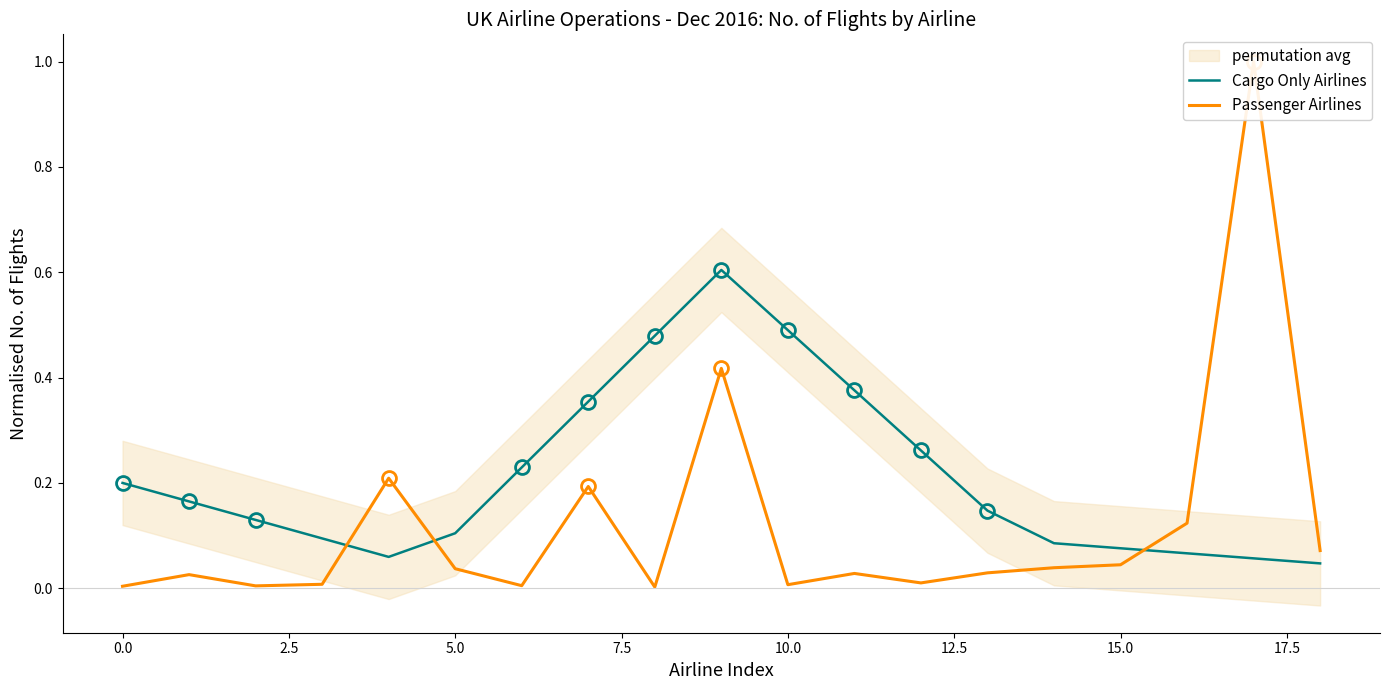

List the series in order of their peak value, highest first.

Passenger Airlines, Cargo Only Airlines